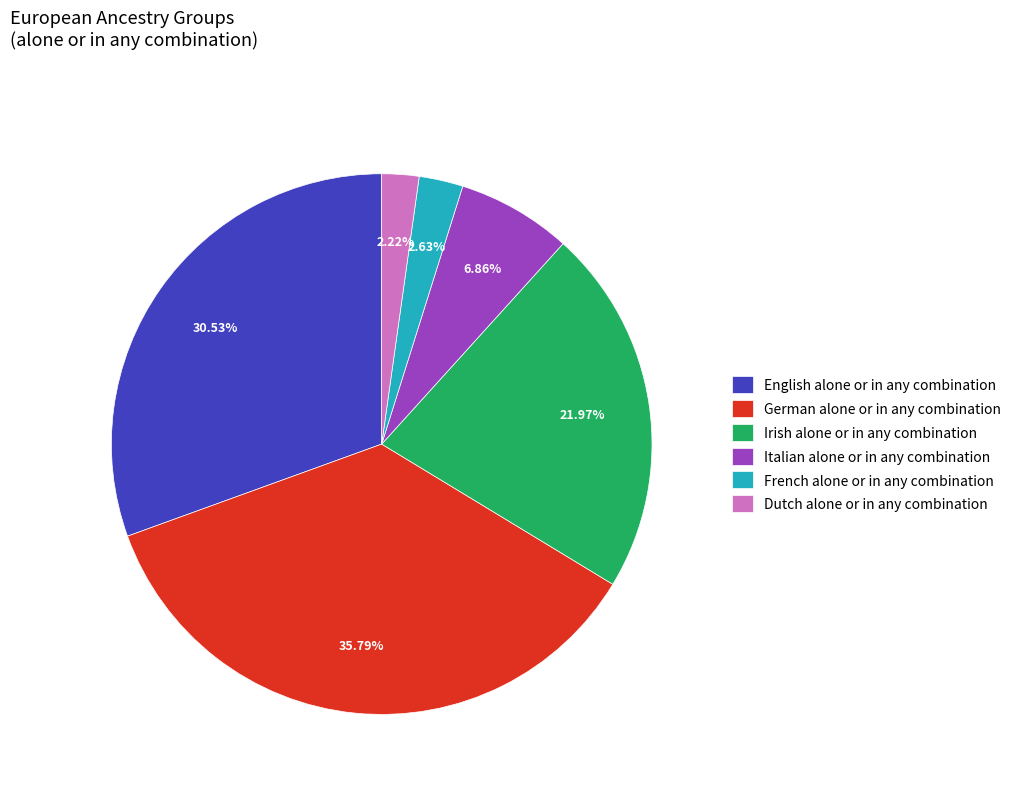

Between Italian alone or in any combination and French alone or in any combination, which is larger?

Italian alone or in any combination